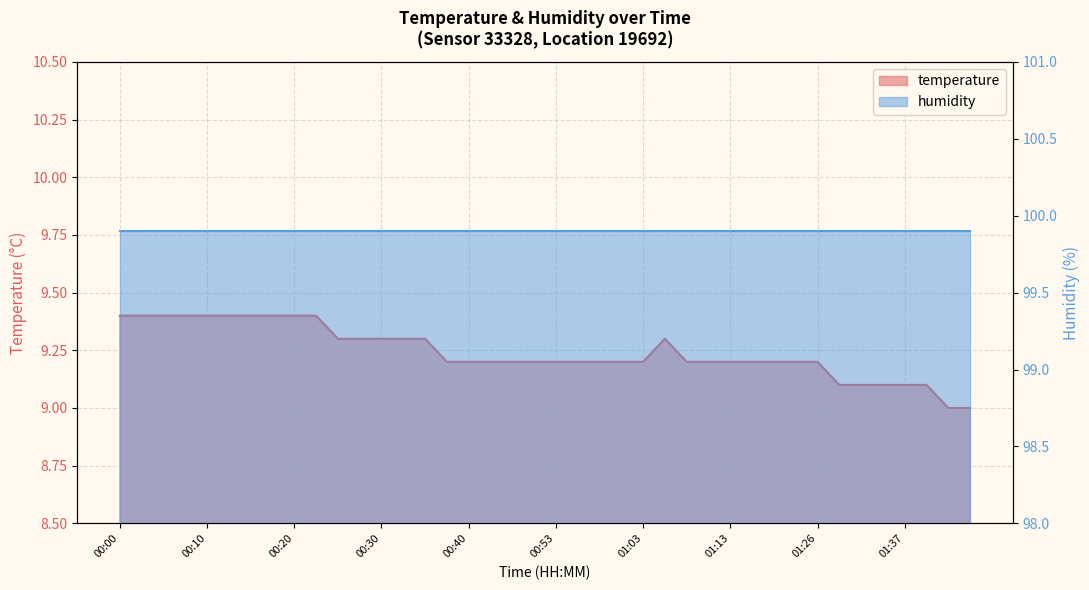

What is the sum of all values?

369.7